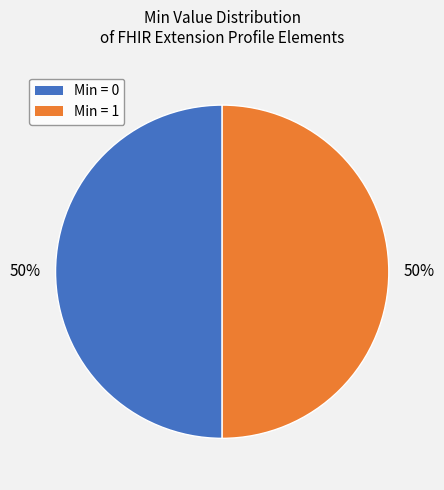

To the nearest percent, what is the average slice percentage?

50%